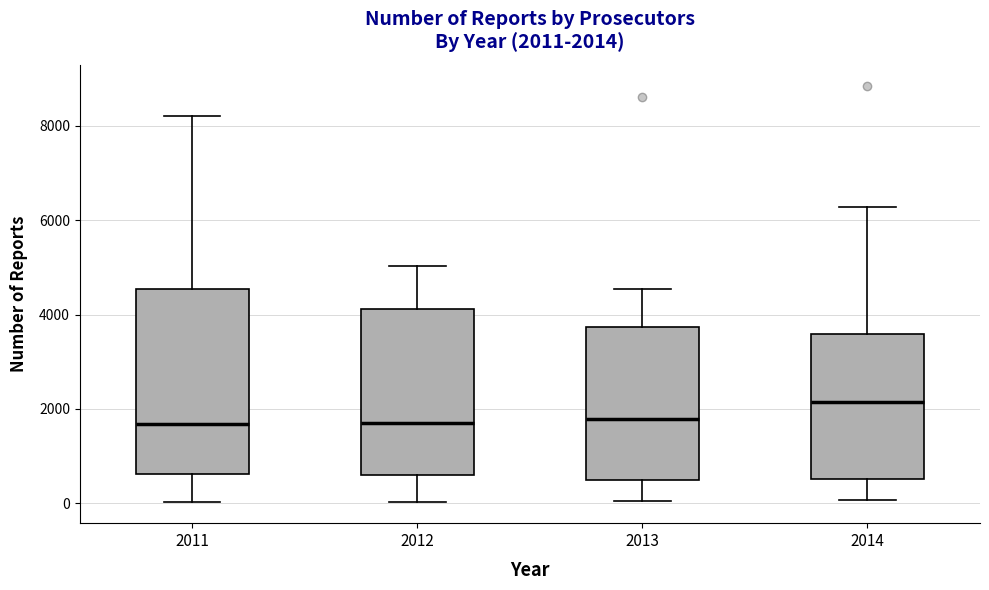

Which box has the highest median line?

2014